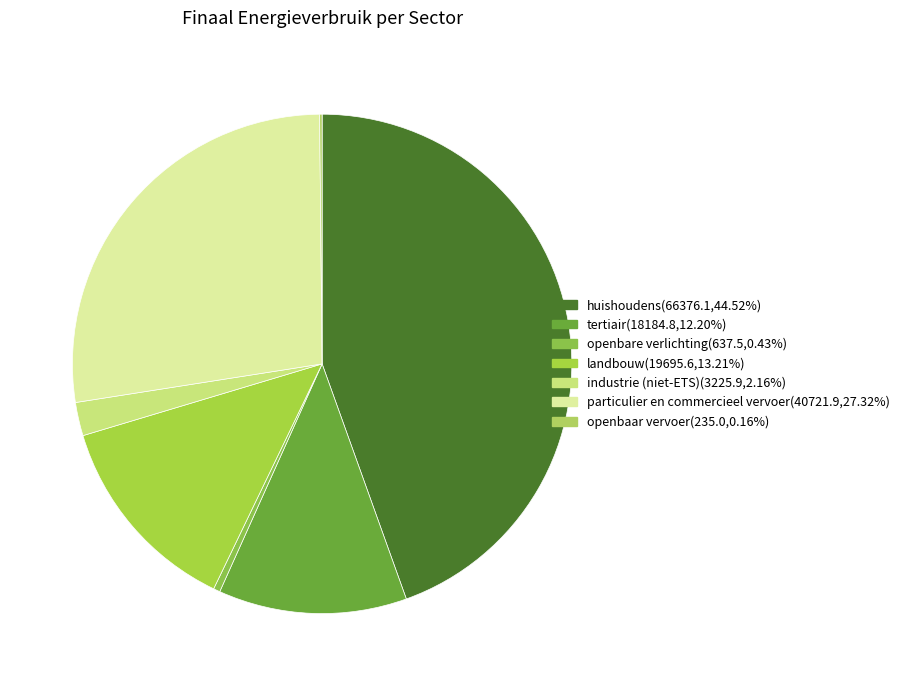

Rank the categories by value from lowest to highest.

openbaar vervoer, openbare verlichting, industrie (niet-ETS), tertiair, landbouw, particulier en commercieel vervoer, huishoudens